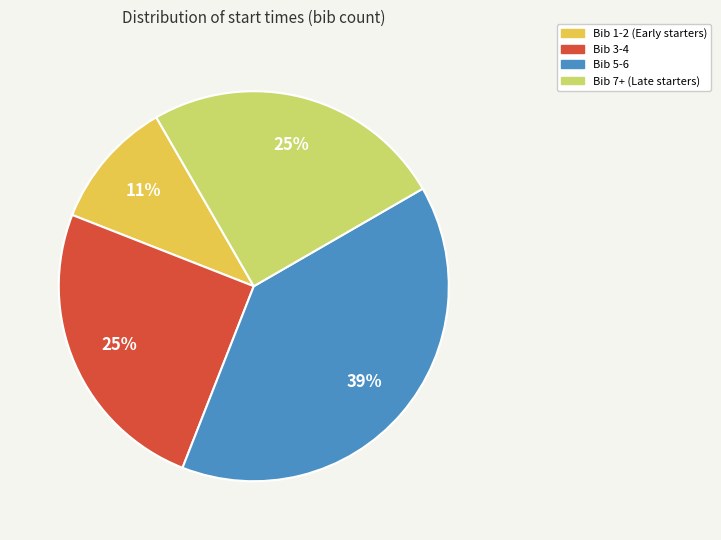

How many segments does this pie chart have?

4